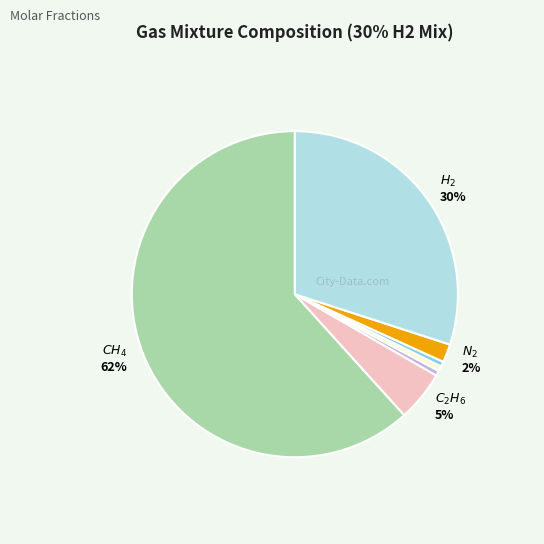

Does any single category account for the majority?

Yes